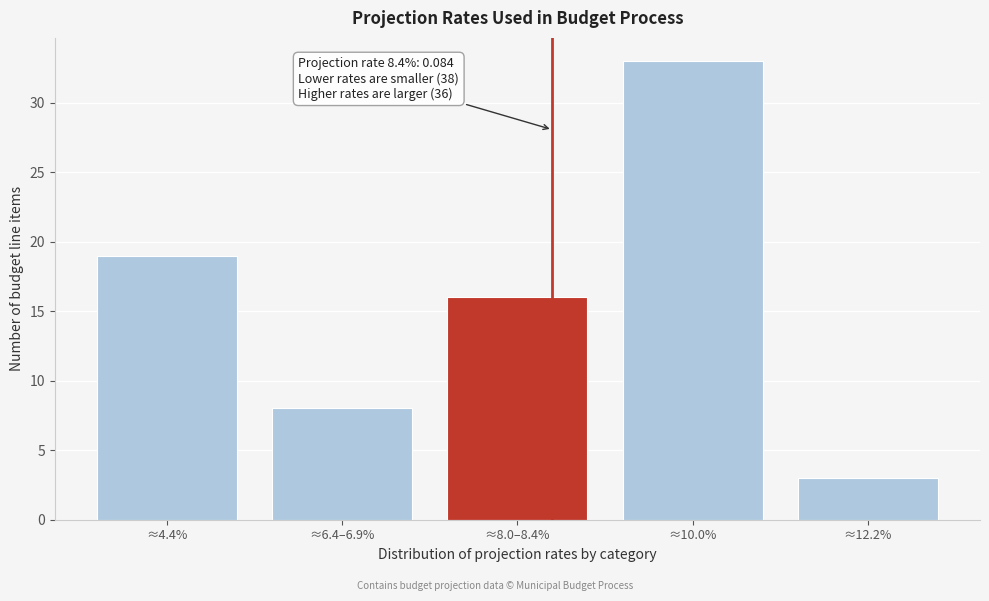

Reading right to left, list all the values displayed in this chart.

3	33	16	8	19